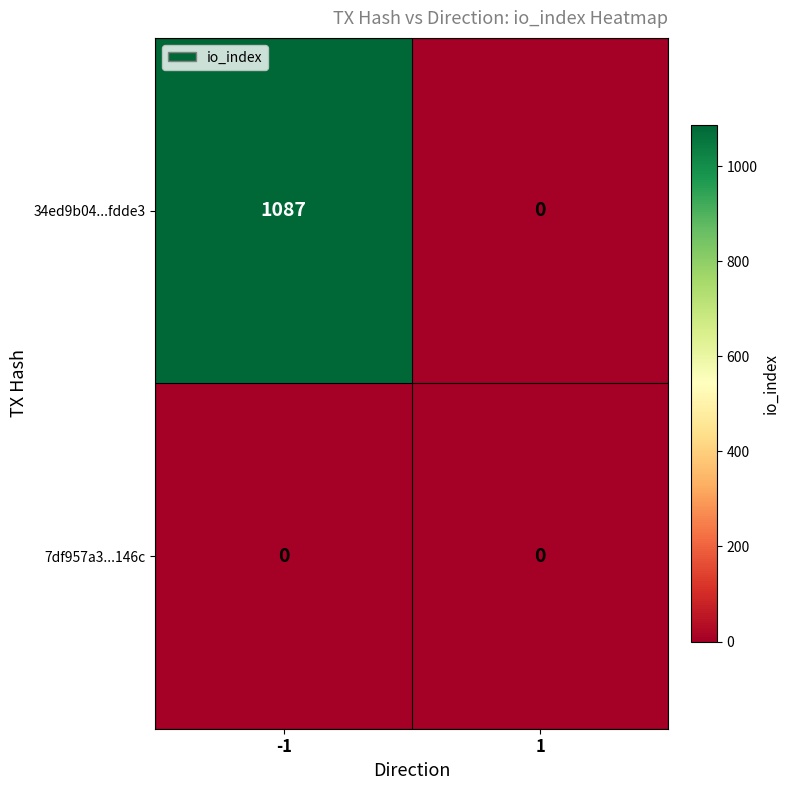

Reading left to right, what are all the values shown in this chart?

34ed9b04...fdde3: -1=1087	1=0
7df957a3...146c: -1=0	1=0